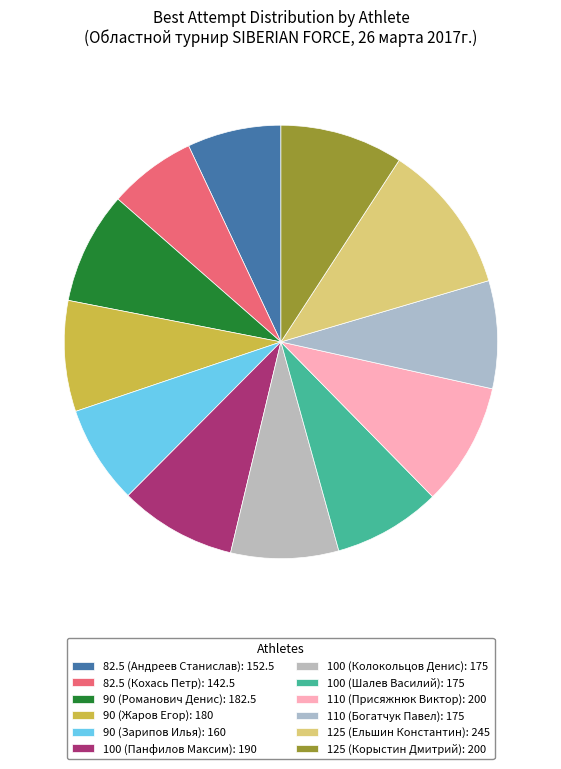

How many segments does this pie chart have?

12